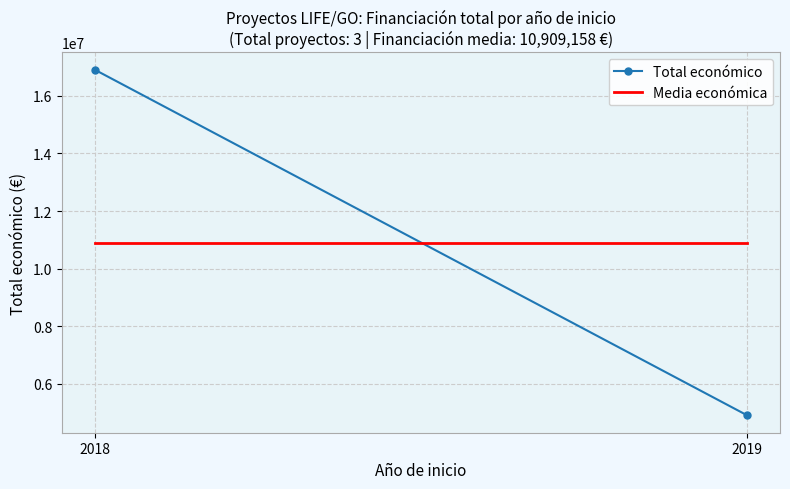

Is the value of Media económica at 2019 greater than the value of Total económico at 2019?

Yes